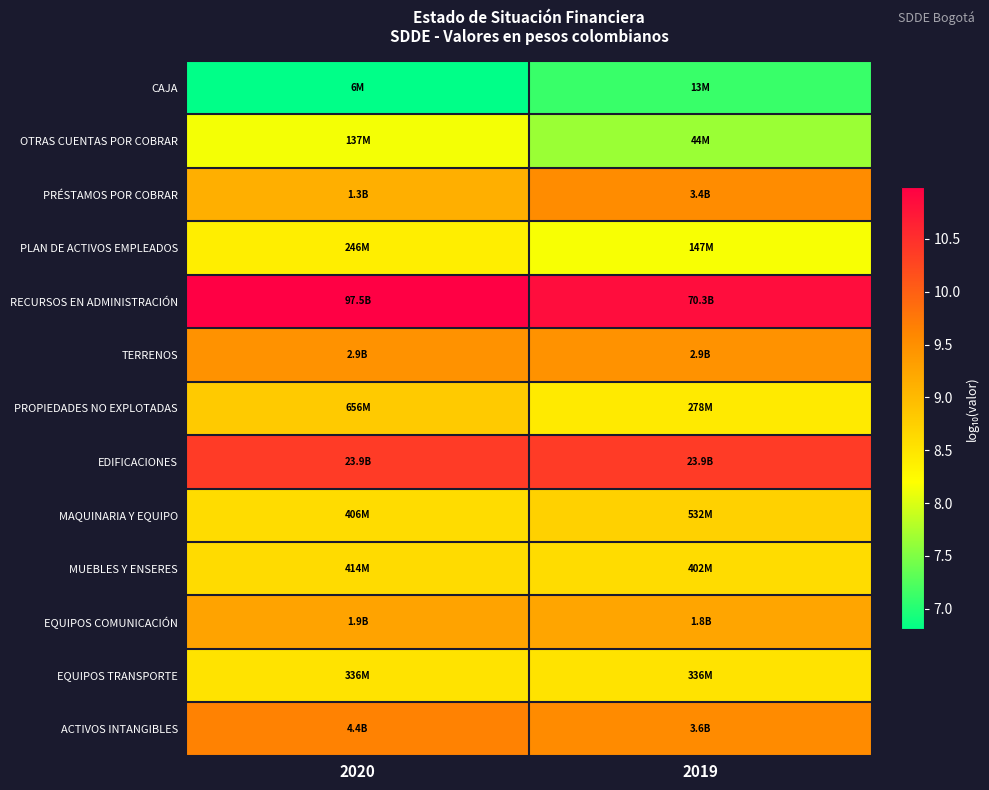

Rank the series by their maximum value, from highest to lowest.

RECURSOS EN ADMINISTRACIÓN, EDIFICACIONES, ACTIVOS INTANGIBLES, PRÉSTAMOS POR COBRAR, TERRENOS, EQUIPOS COMUNICACIÓN, PROPIEDADES NO EXPLOTADAS, MAQUINARIA Y EQUIPO, MUEBLES Y ENSERES, EQUIPOS TRANSPORTE, PLAN DE ACTIVOS EMPLEADOS, OTRAS CUENTAS POR COBRAR, CAJA